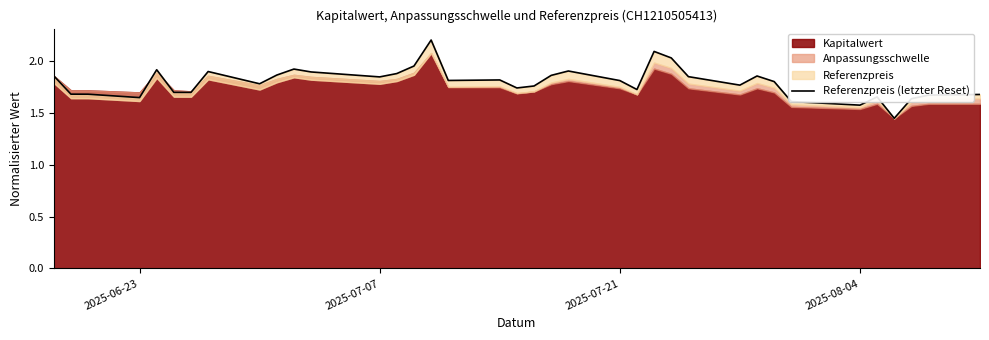

How many lines are shown in the chart?

1